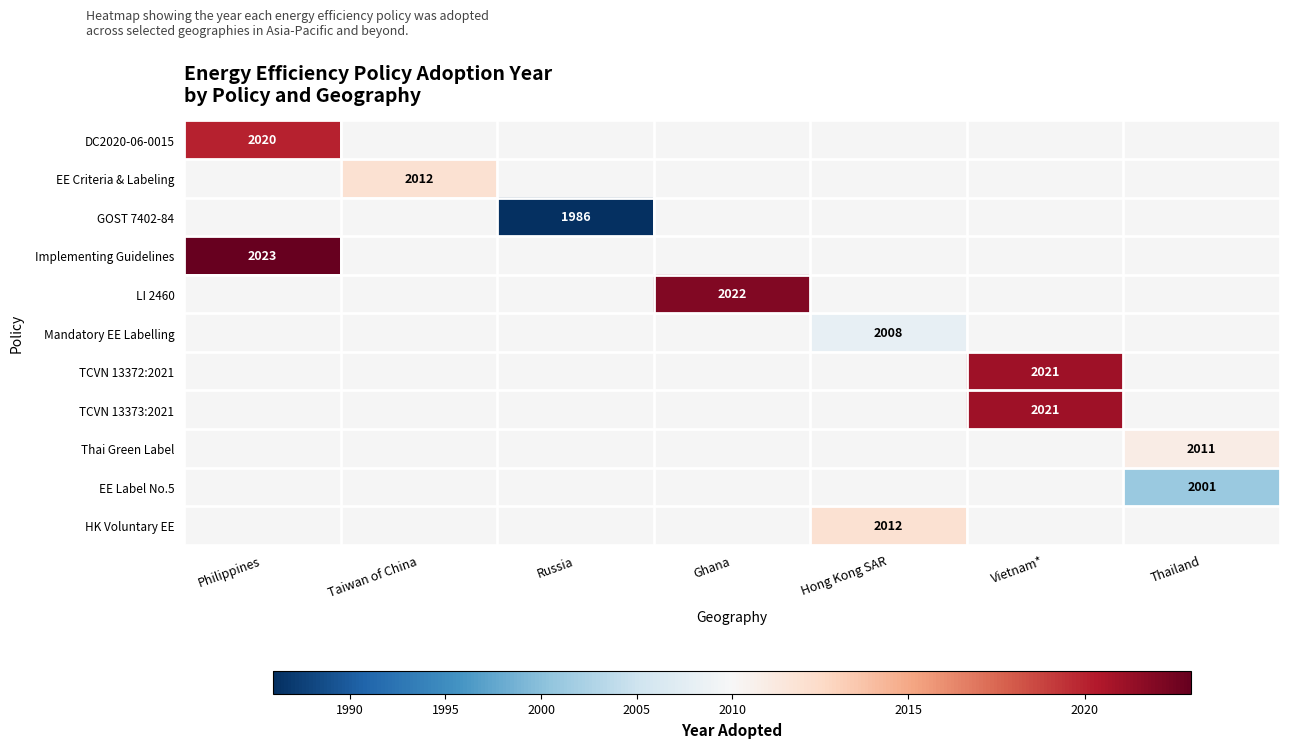

The EE Criteria & Labeling series shows 2012 at Taiwan of China. True or false?

True